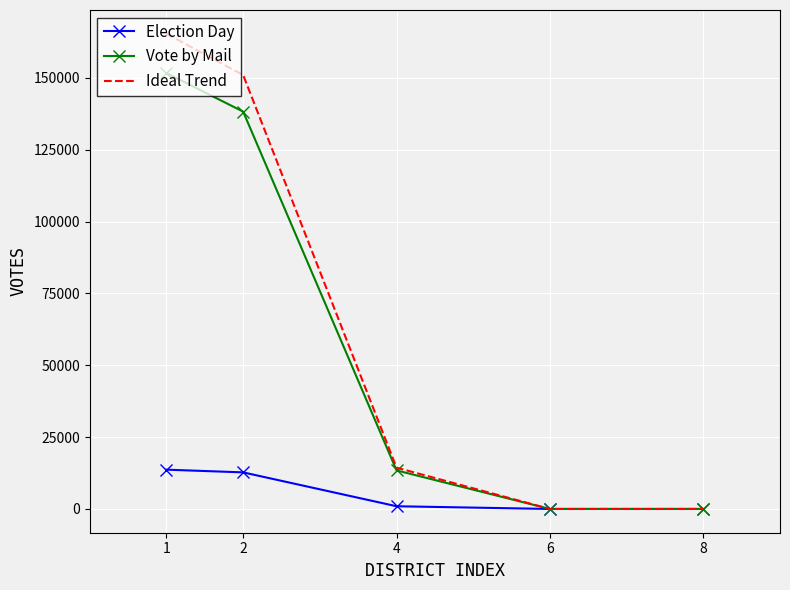

List the series in order of their peak value, highest first.

Ideal Trend, Vote by Mail, Election Day